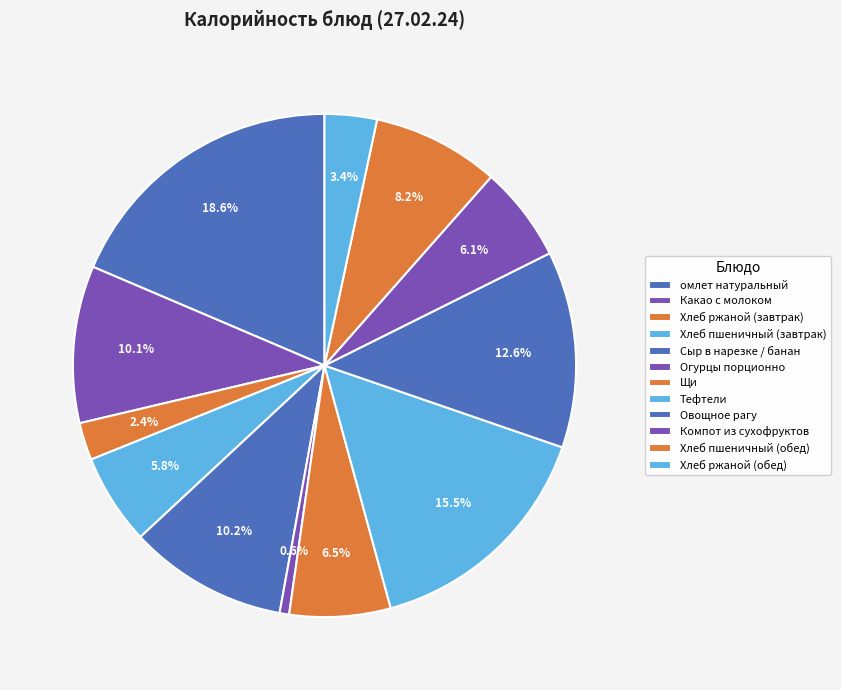

To the nearest percent, what is the difference between the Какао с молоком and Компот из сухофруктов slice percentages?

4%